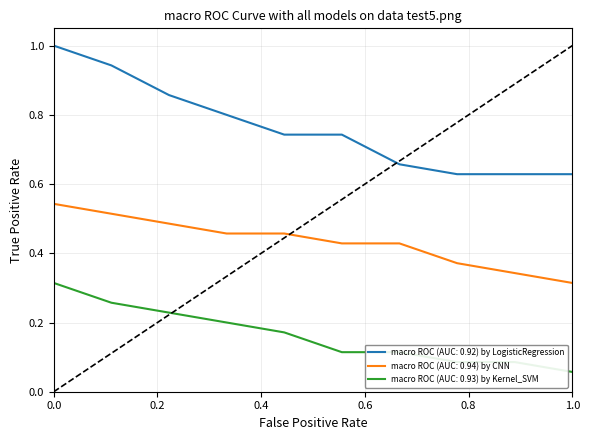

List the series in order of their peak value, highest first.

macro ROC (AUC: 0.92) by LogisticRegression, macro ROC (AUC: 0.94) by CNN, macro ROC (AUC: 0.93) by Kernel_SVM